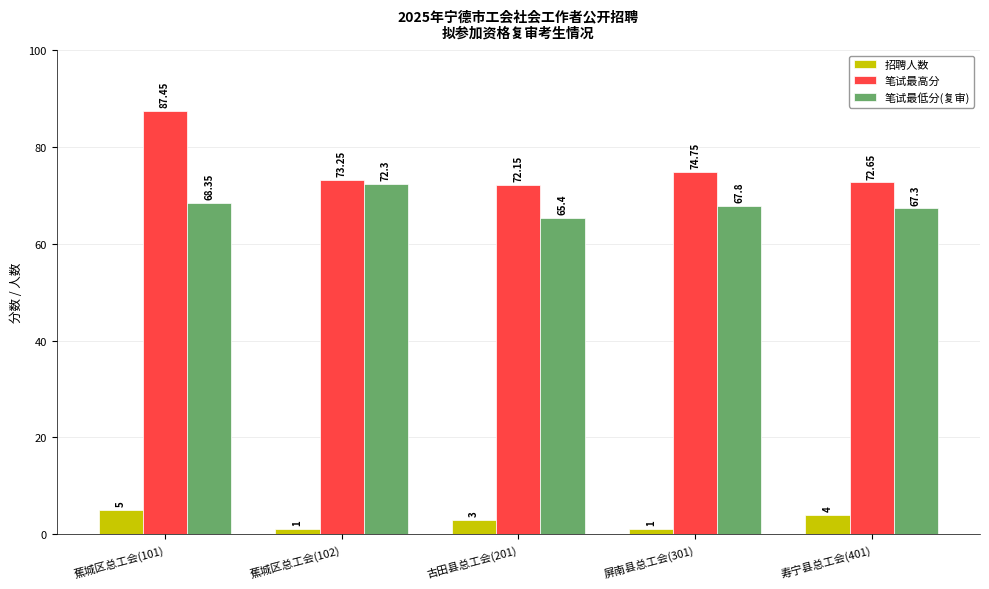

What is the total value across all series at 蕉城区总工会(101)?

160.8